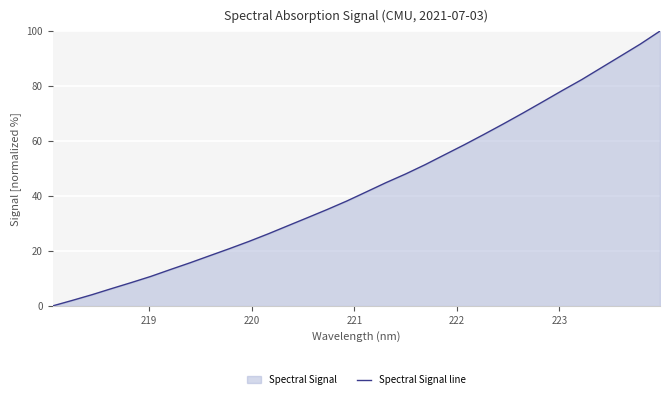

How many values are below 41?

16